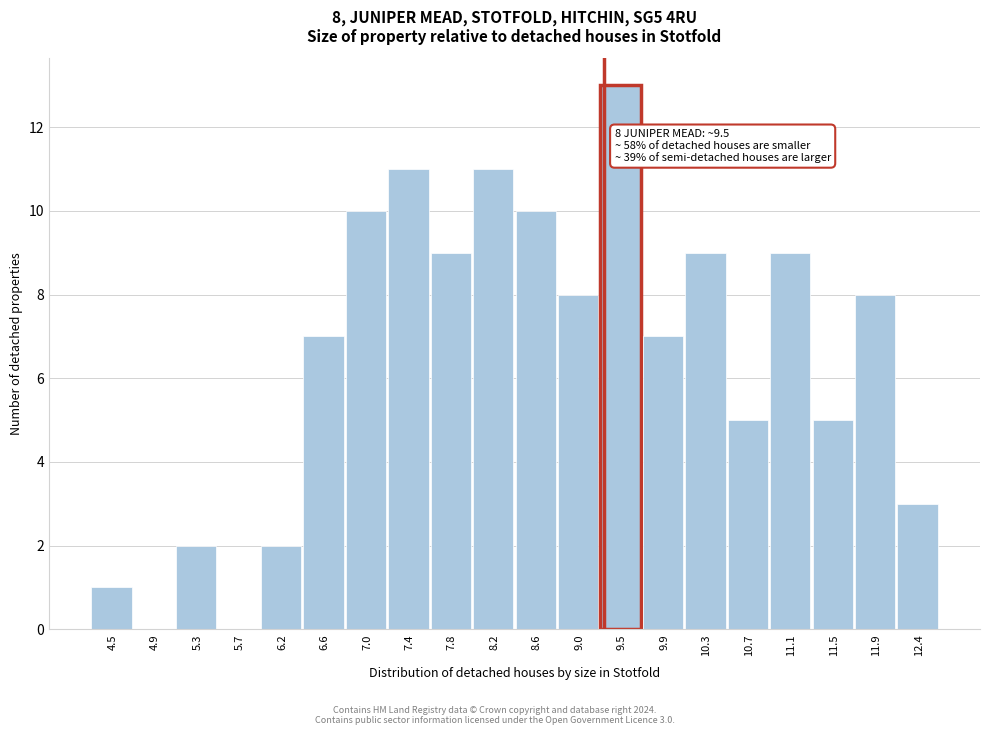

Reading left to right, transcribe all the data shown in this chart.

4.5=1	4.9=0	5.3=2	5.7=0	6.2=2	6.6=7	7.0=10	7.4=11	7.8=9	8.2=11	8.6=10	9.0=8	9.5=13	9.9=7	10.3=9	10.7=5	11.1=9	11.5=5	11.9=8	12.4=3